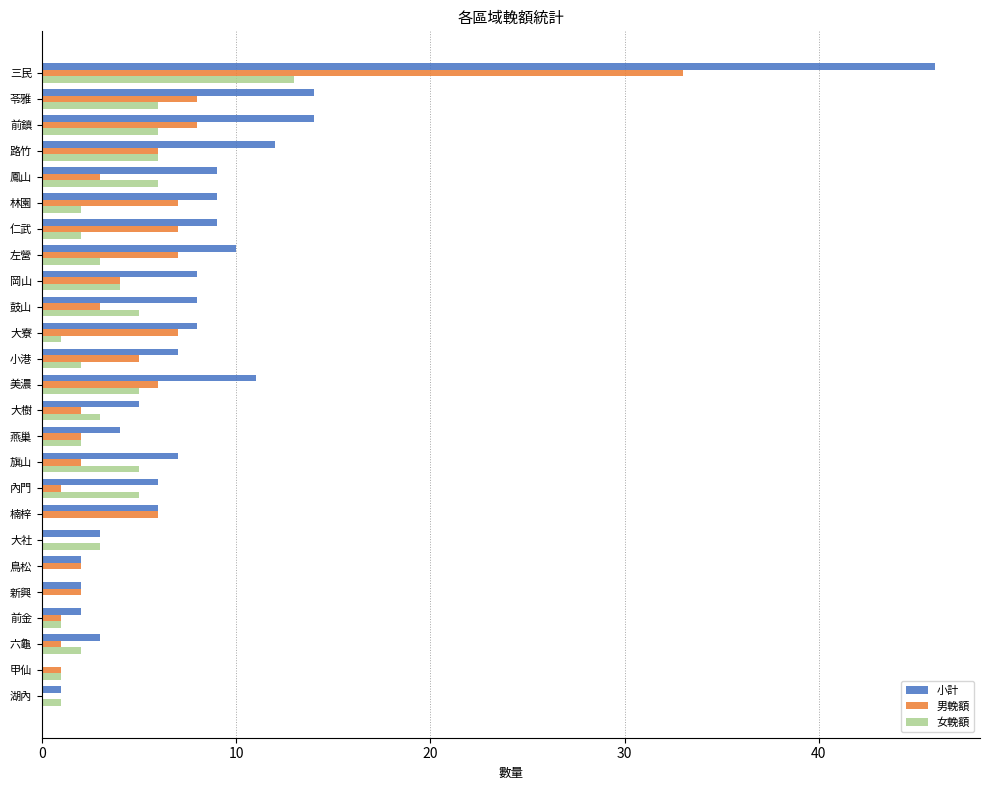

Which series has the largest total across all categories?

小計